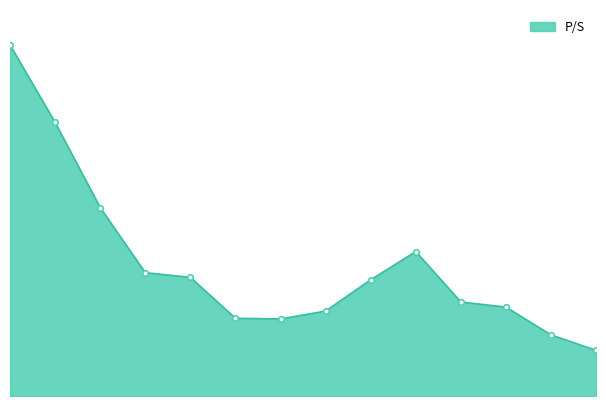

Is this an area chart (filled region under the line)?

Yes